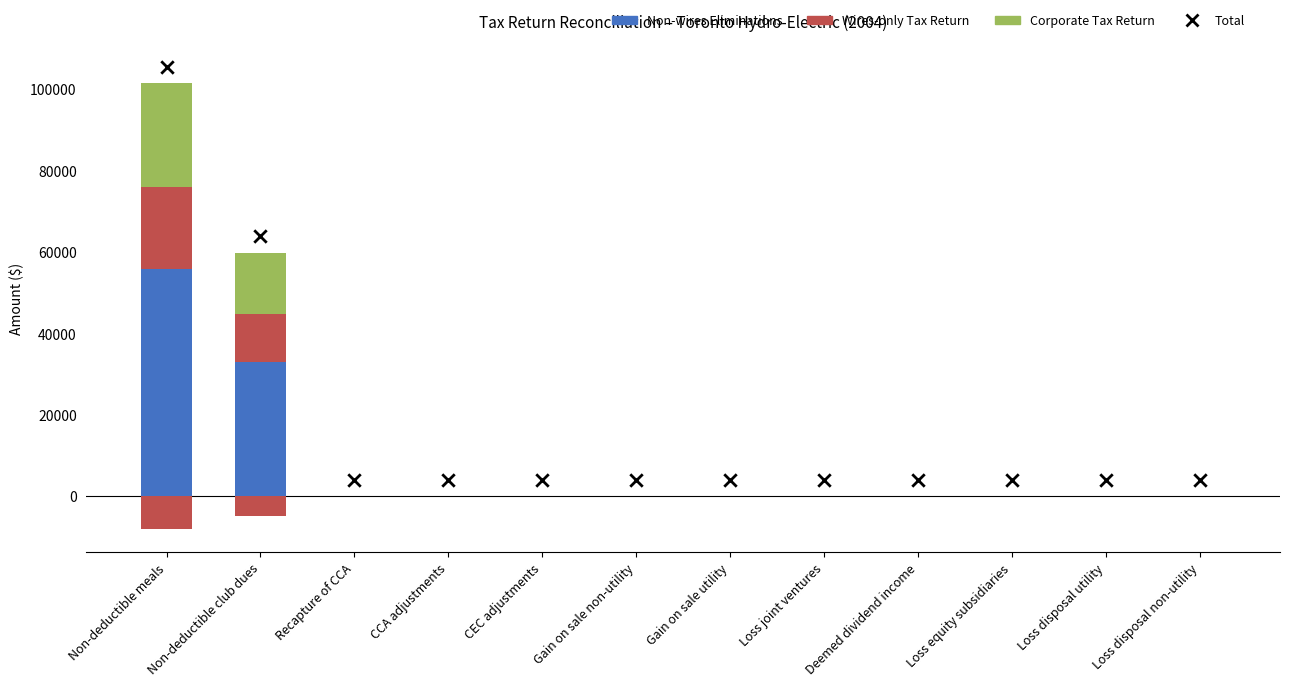

Is the value of Total (marker) at Gain on sale non-utility greater than the value of Wires-only Tax Return at CCA adjustments?

Yes